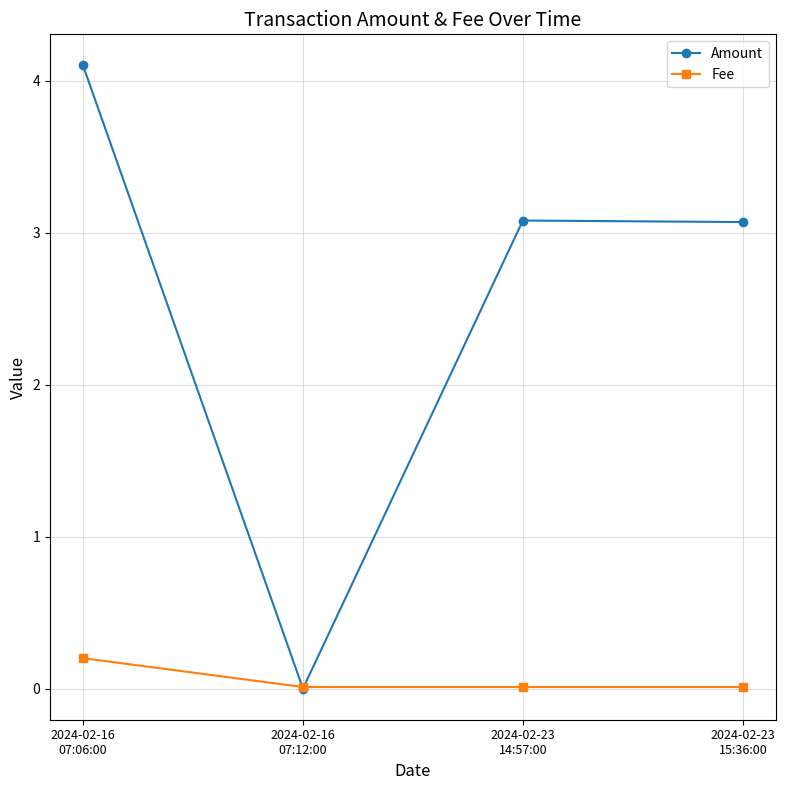

What is the label of the 4th point from the right?

2024-02-16
07:06:00